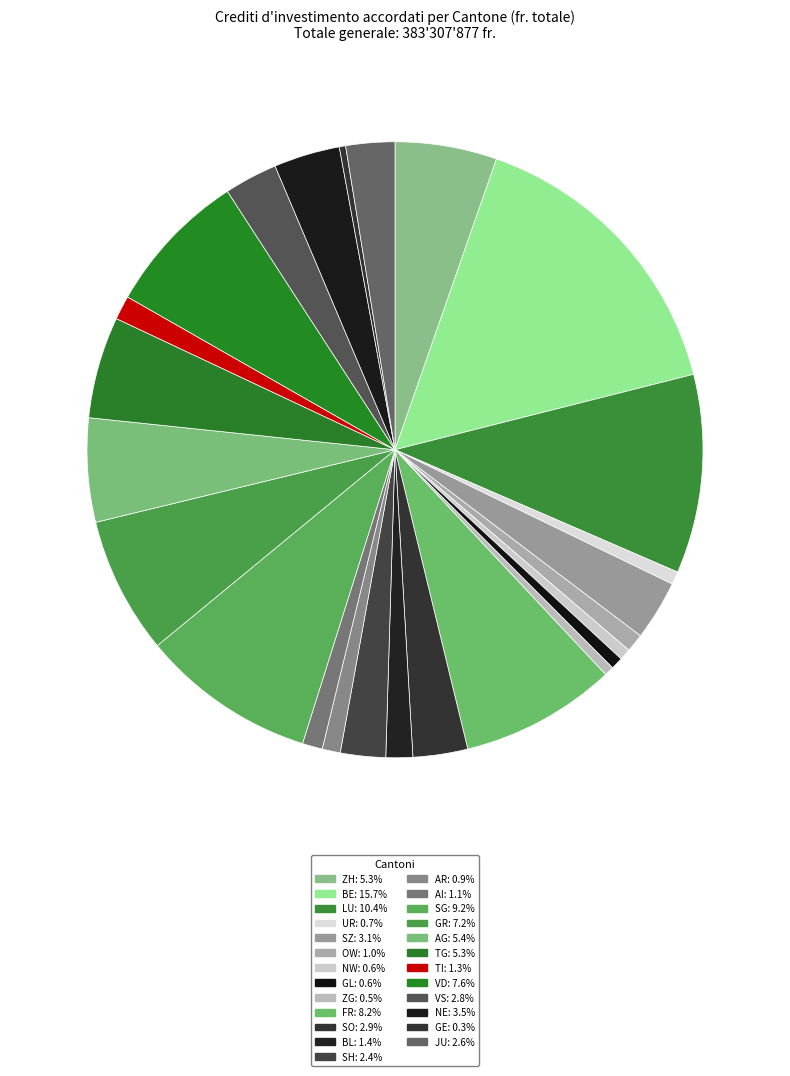

What is the smallest slice in the pie chart?

GE